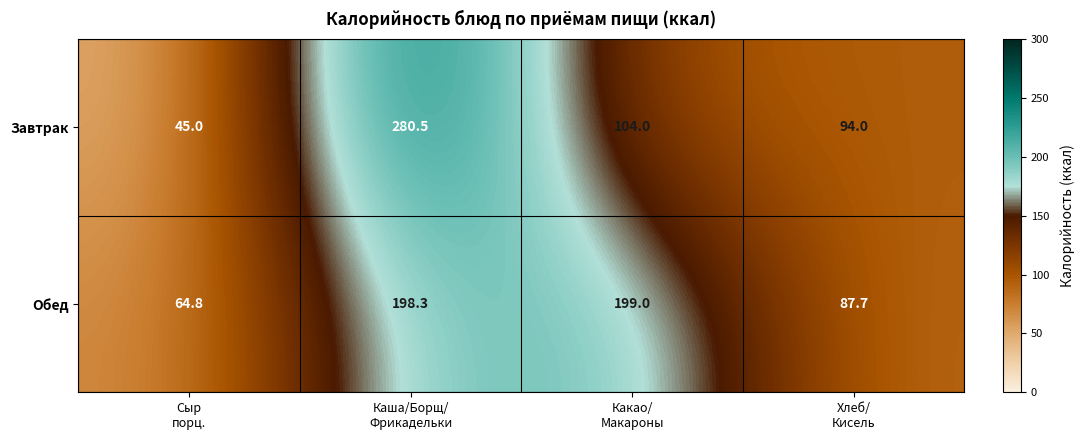

Rank the series by their average value, from lowest to highest.

Завтрак, Обед